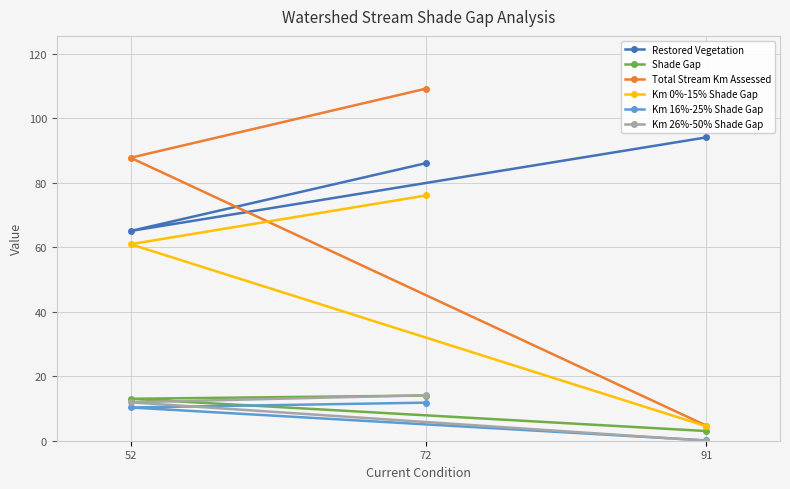

Reading right to left, transcribe all the data shown in this chart.

Restored Vegetation: 91=94.0	72=86.0	52=65.0
Shade Gap: 91=3.0	72=14.0	52=13.0
Total Stream Km Assessed: 91=4.7	72=109.1	52=87.7
Km 0%-15% Shade Gap: 91=4.5	72=76.0	52=60.9
Km 16%-25% Shade Gap: 91=0.1	72=11.8	52=10.3
Km 26%-50% Shade Gap: 91=0.0	72=14.1	52=11.9